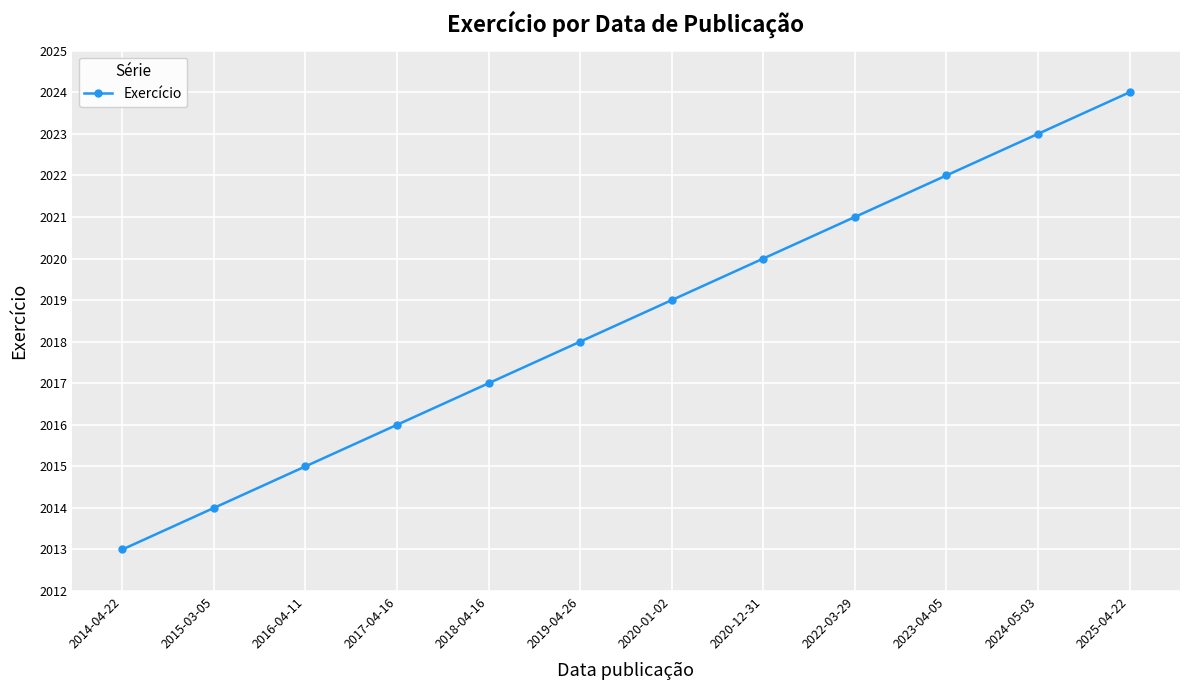

List the labels in order of value, largest first.

2025-04-22, 2024-05-03, 2023-04-05, 2022-03-29, 2020-12-31, 2020-01-02, 2019-04-26, 2018-04-16, 2017-04-16, 2016-04-11, 2015-03-05, 2014-04-22